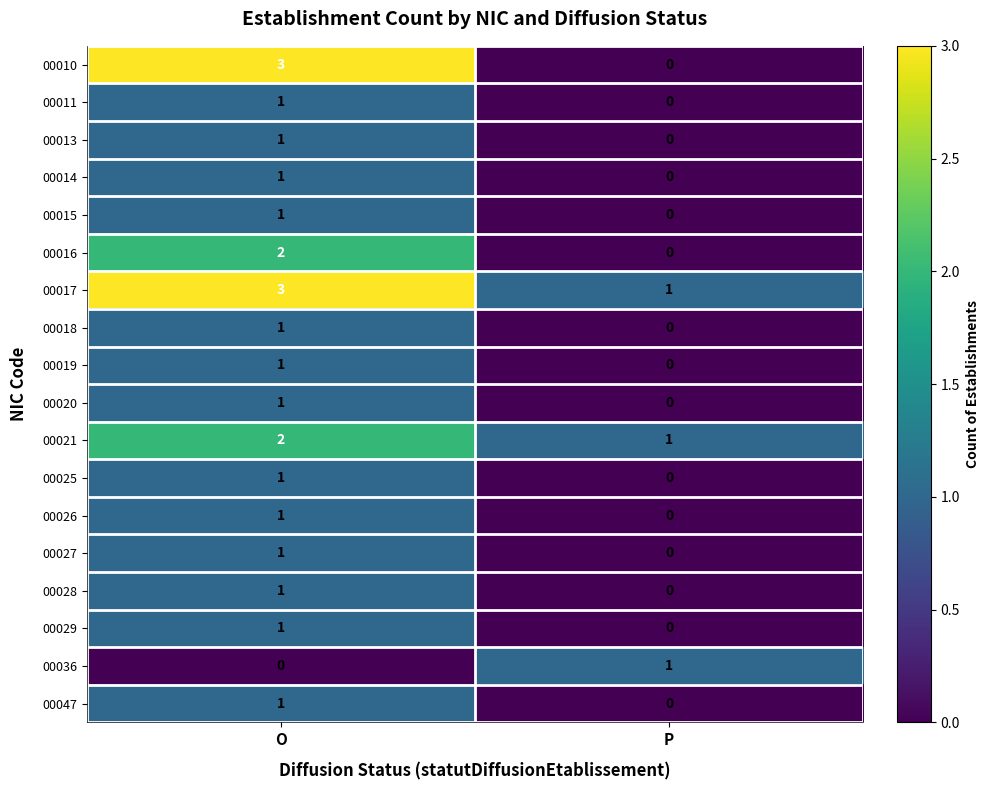

Which series has the largest total across all categories?

00017